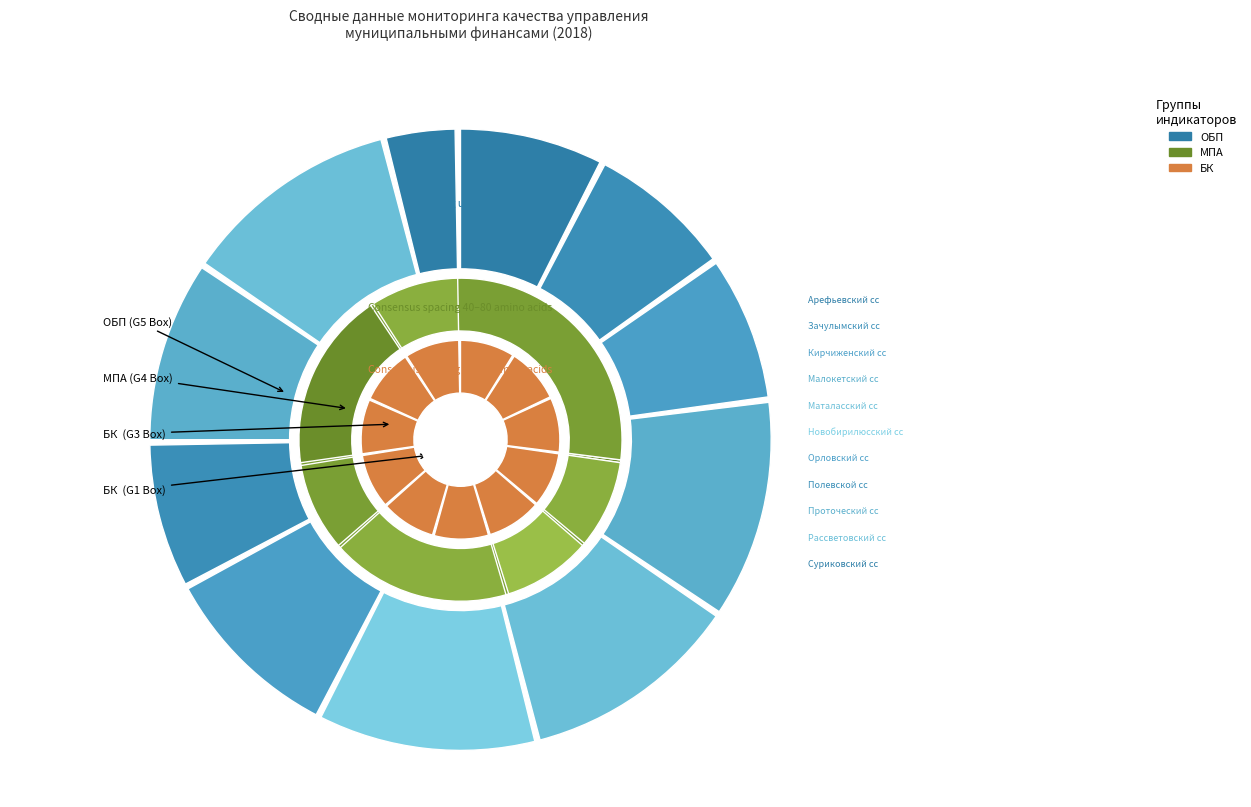

How many slices are in this pie chart?

11